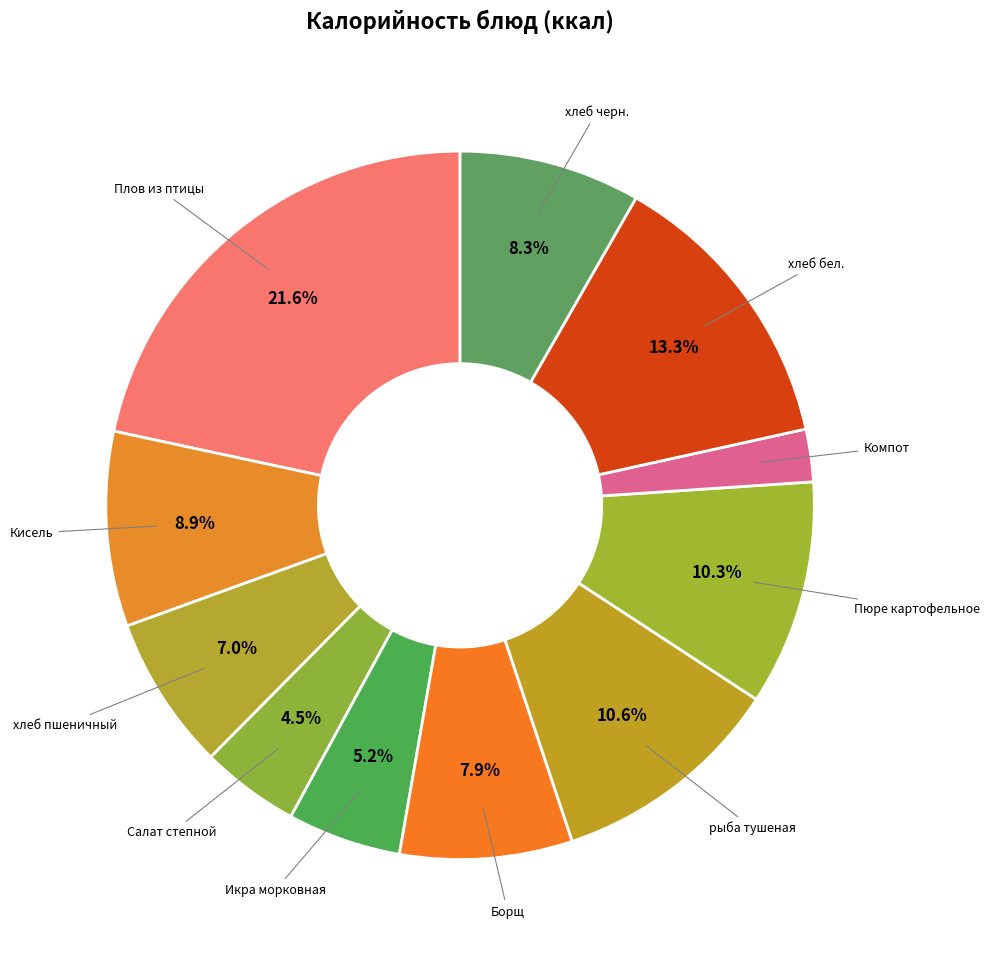

To the nearest percent, what percentage of the pie is хлеб бел.?

13%